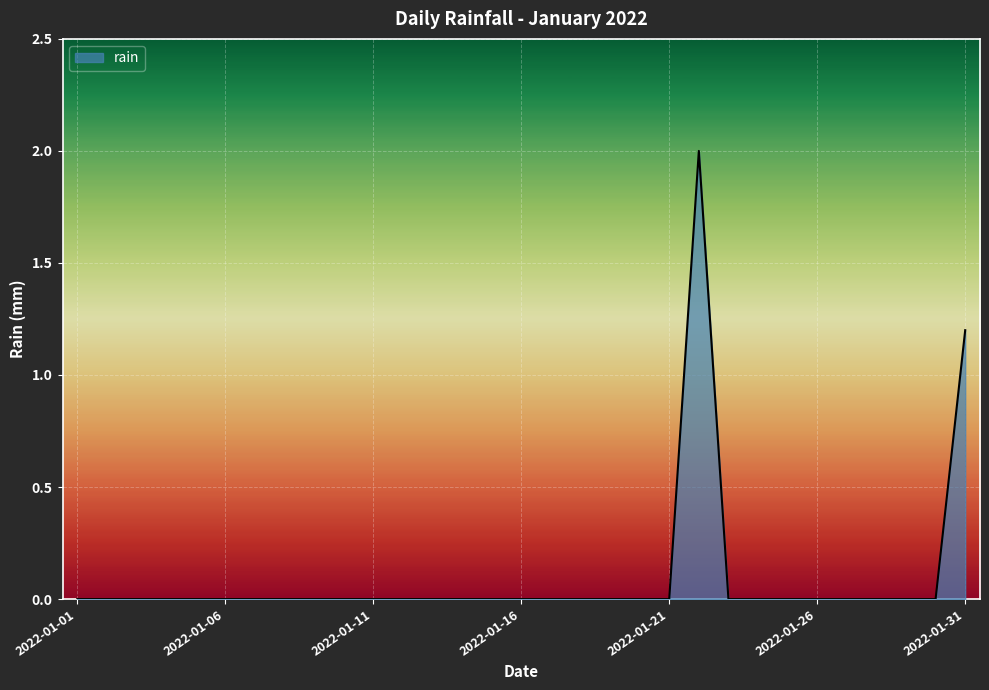

What is the difference between the maximum and minimum values?

2.0